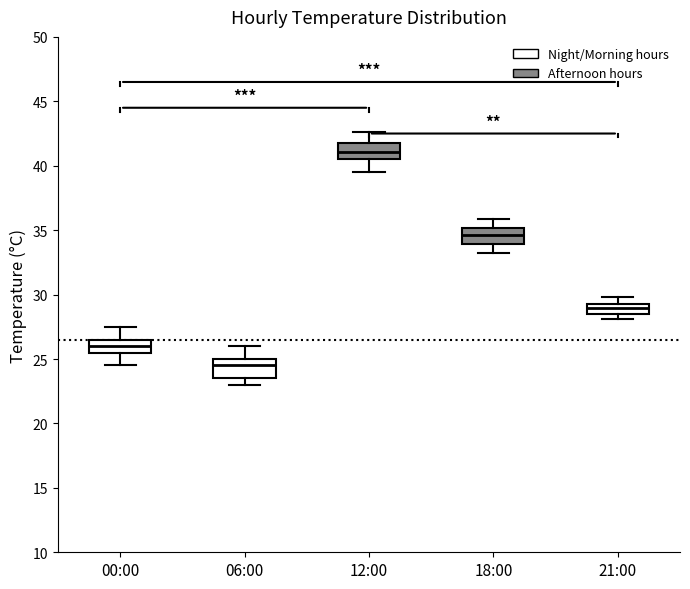

Where does the median line of the box for 18:00 sit on the y-axis? The values are not printed on the chart, so give them approximately, as read against the axis.

34.5